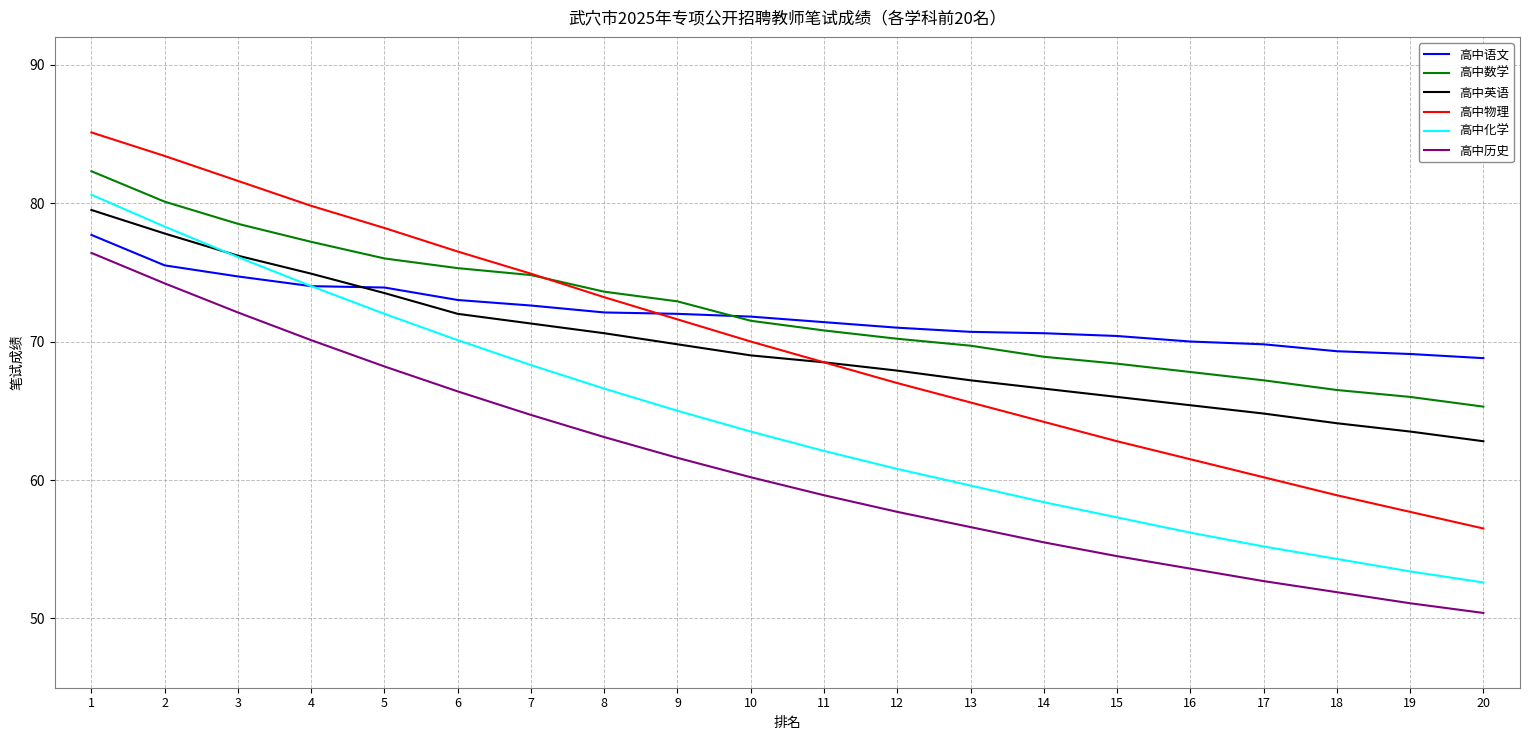

Which label corresponds to the largest value in the chart?

1